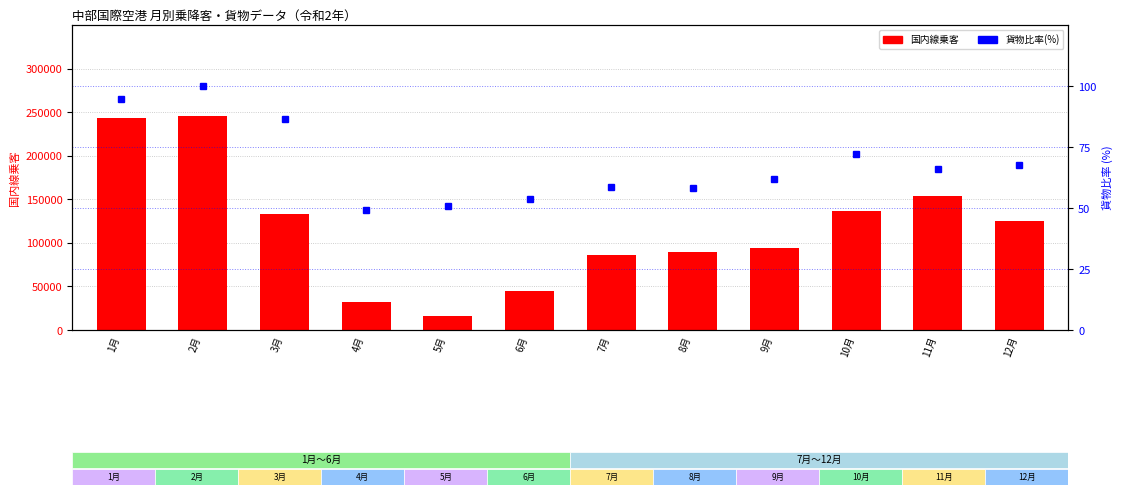

What is the value of the 貨物積荷(比率) bar at the 5th from the left?

50.6